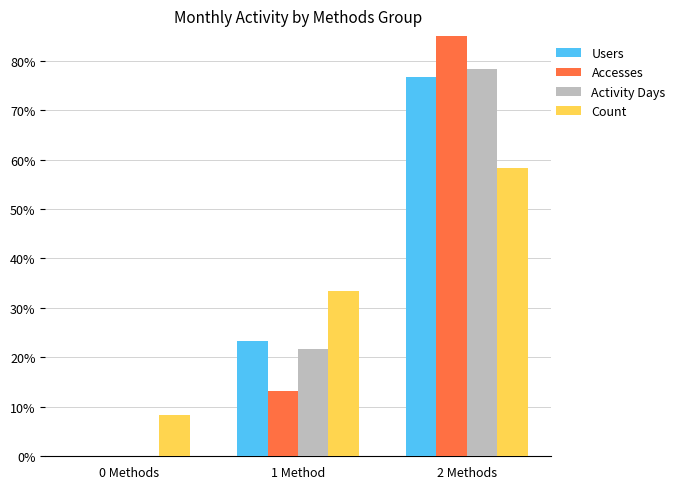

Is the value of Count at 2 Methods greater than the value of Activity Days at 0 Methods?

Yes